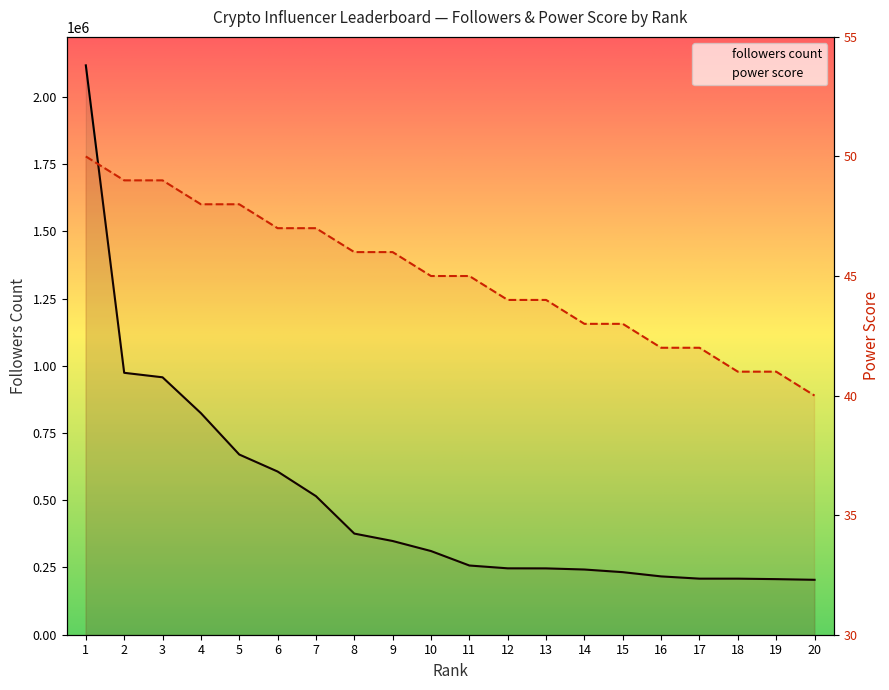

How many categories are shown in the chart?

20